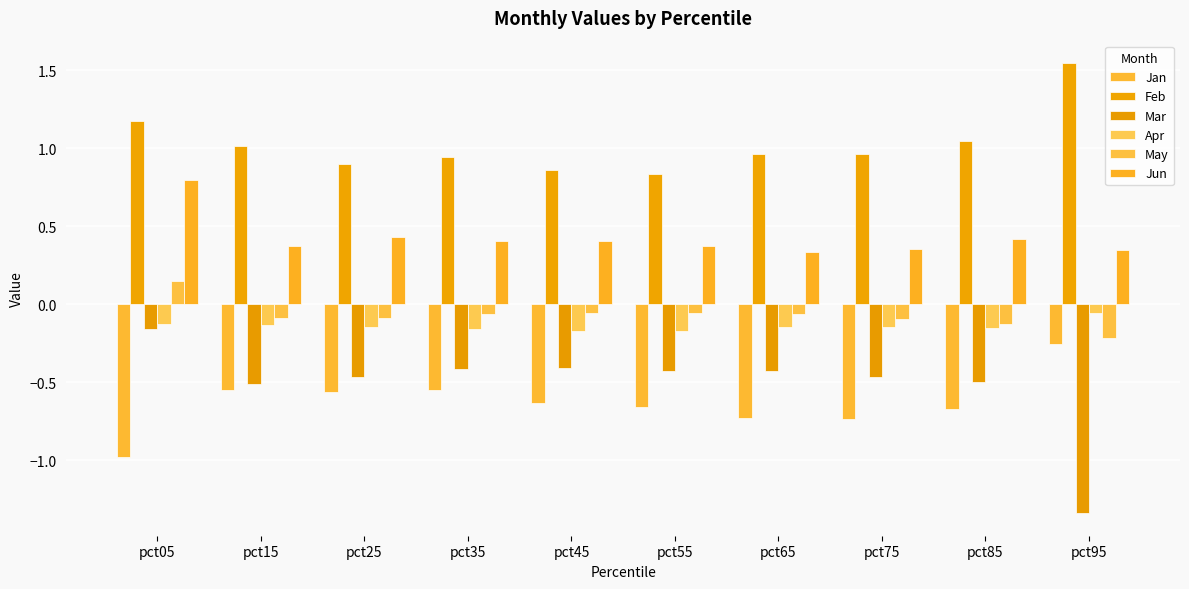

Rank the series by their maximum value, from lowest to highest.

Jan, Mar, Apr, May, Jun, Feb